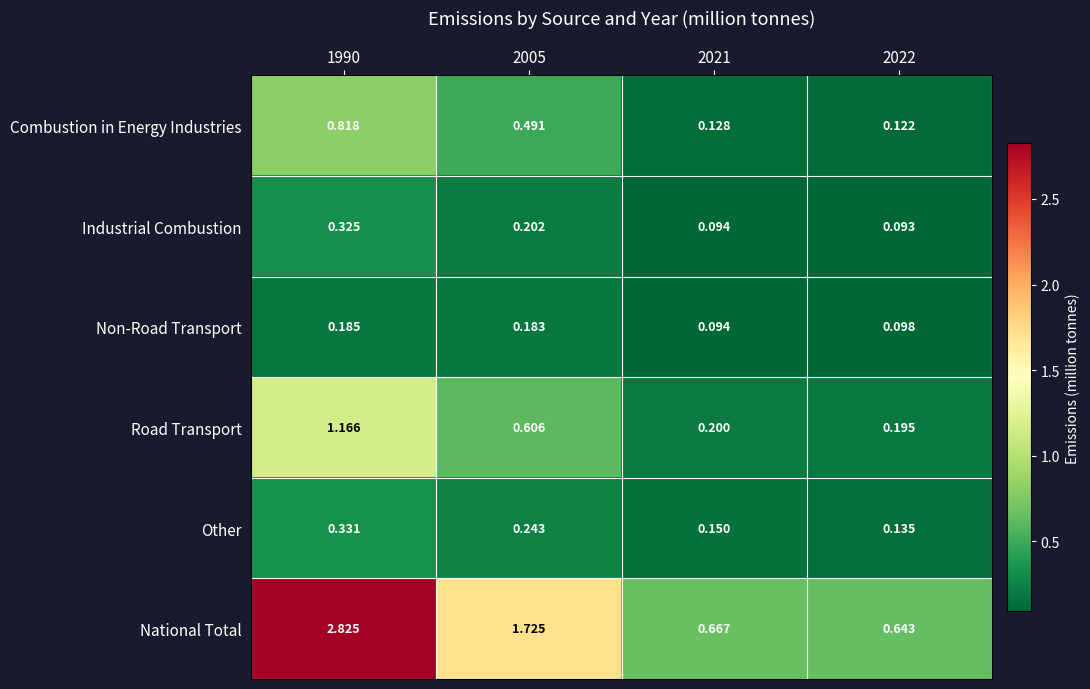

At 2022, list the series in order from largest to smallest.

National Total, Road Transport, Other, Combustion in Energy Industries, Non-Road Transport, Industrial Combustion